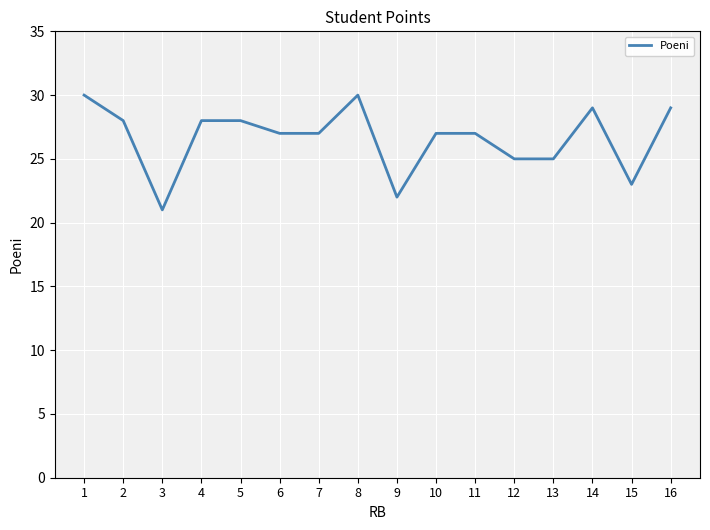

Between 13 and 11, which is larger?

11